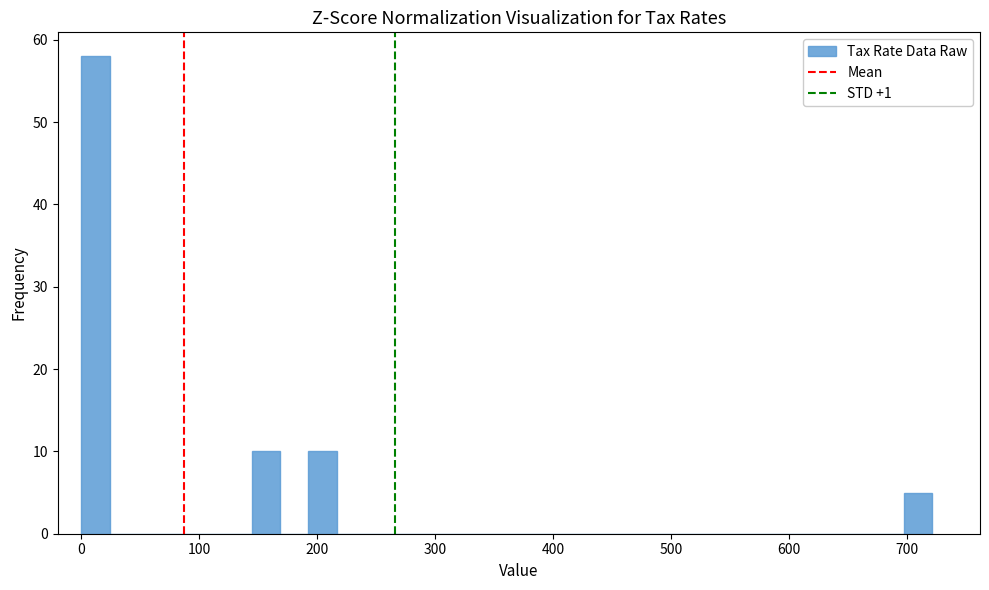

Around what value on the x-axis is the tallest bar? Give the approximate position of its centre, as read against the axis.

10